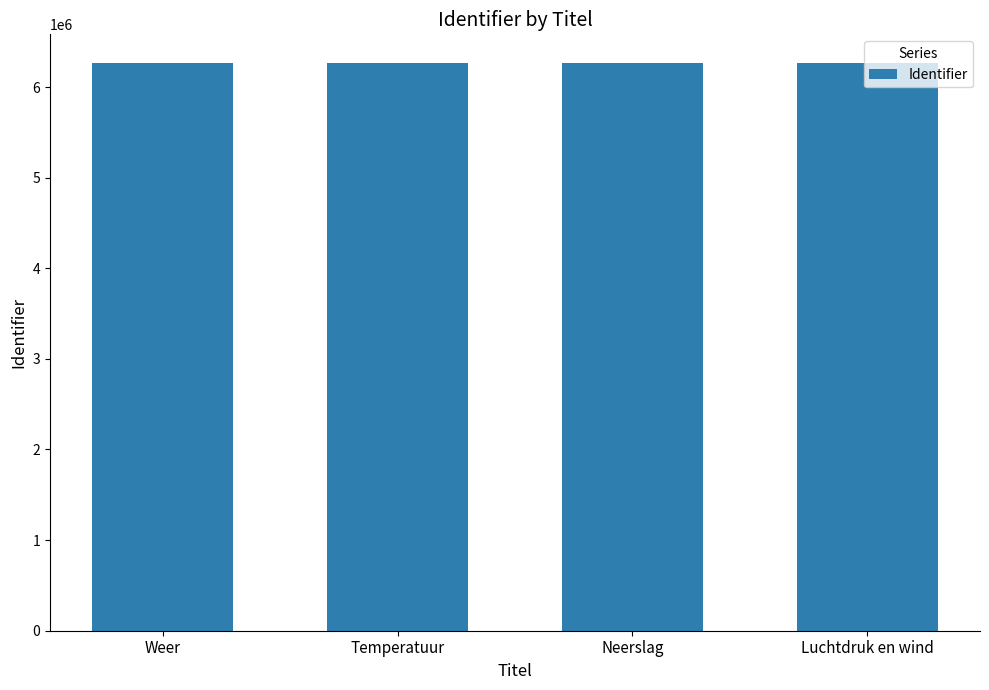

What is the average value?

6268194